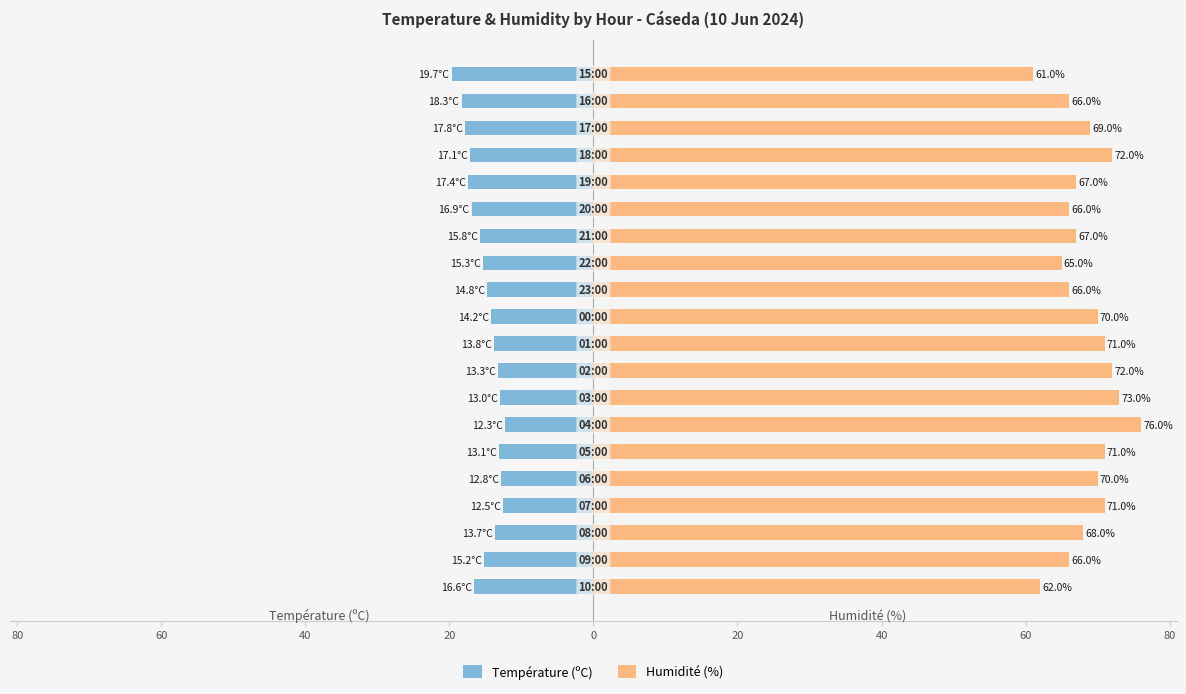

What are all the series names shown in the legend?

Température (ºC), Humidité (%)